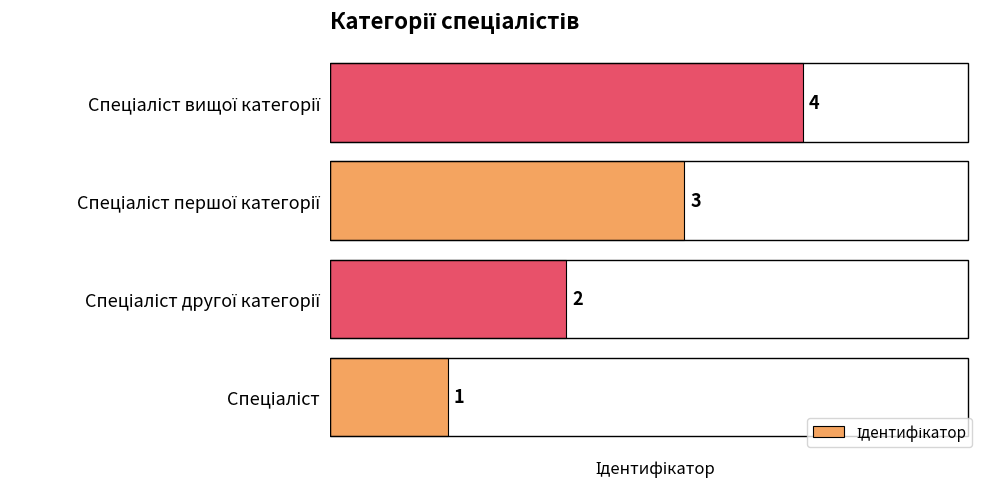

What is the maximum value shown in the chart?

4